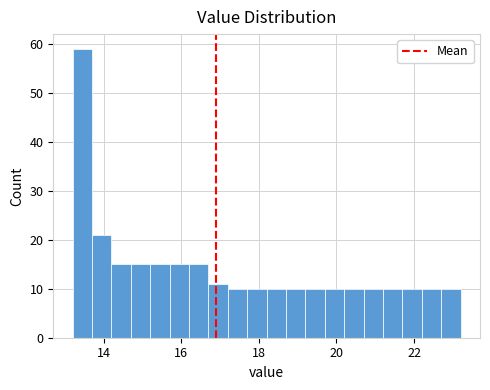

Around what value on the x-axis is the tallest bar? Give the approximate position of its centre, as read against the axis.

13.4